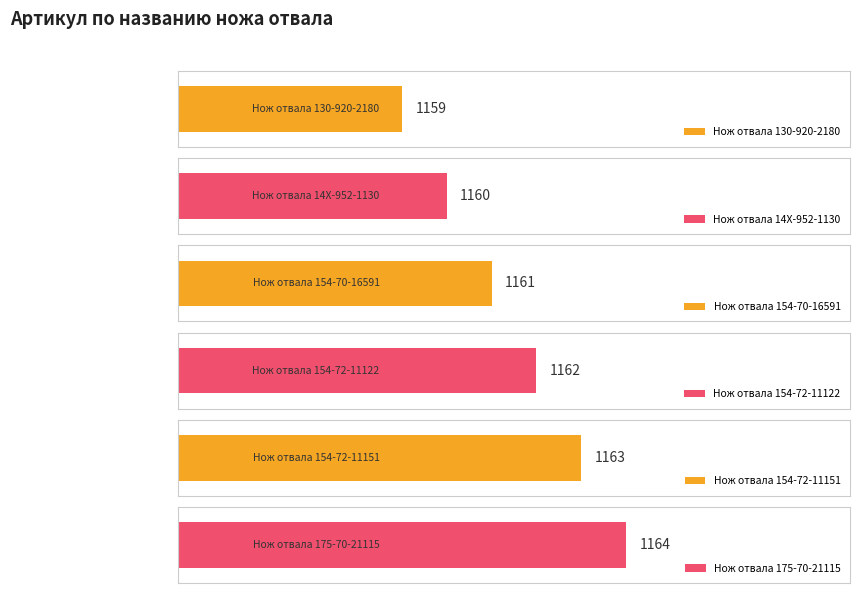

What is the change in value from Нож отвала 14X-952-1130 to Нож отвала 175-70-21115?

+4